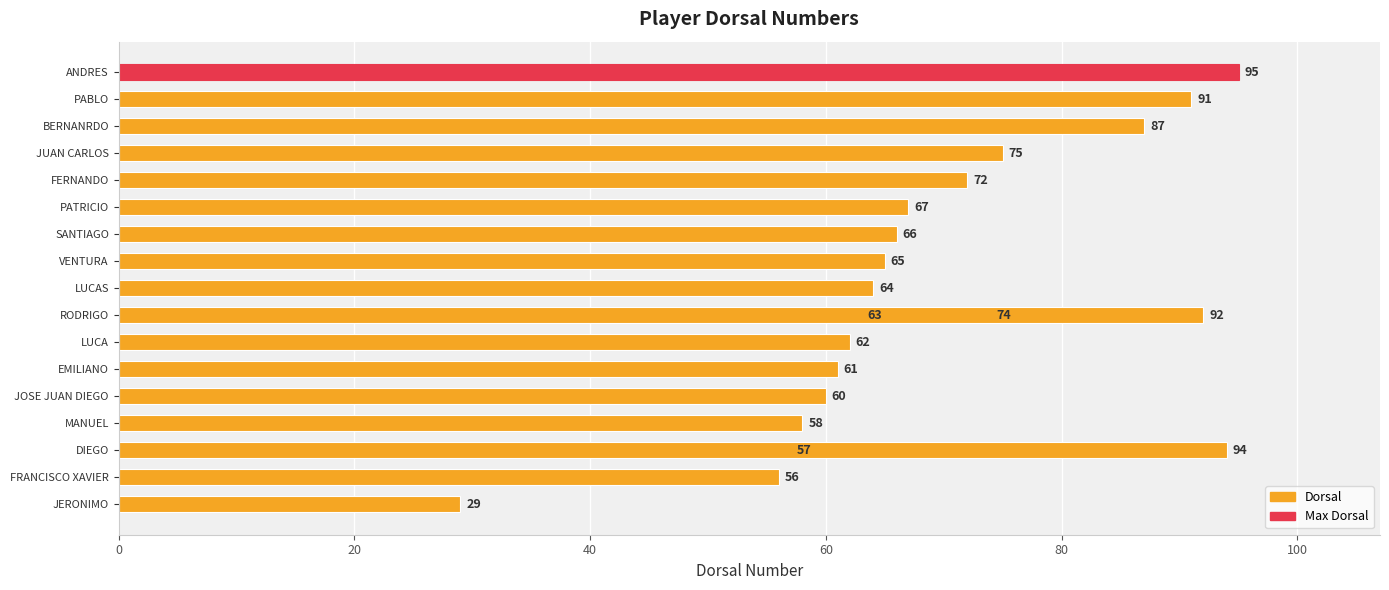

The value at MANUEL is 58. True or false?

True